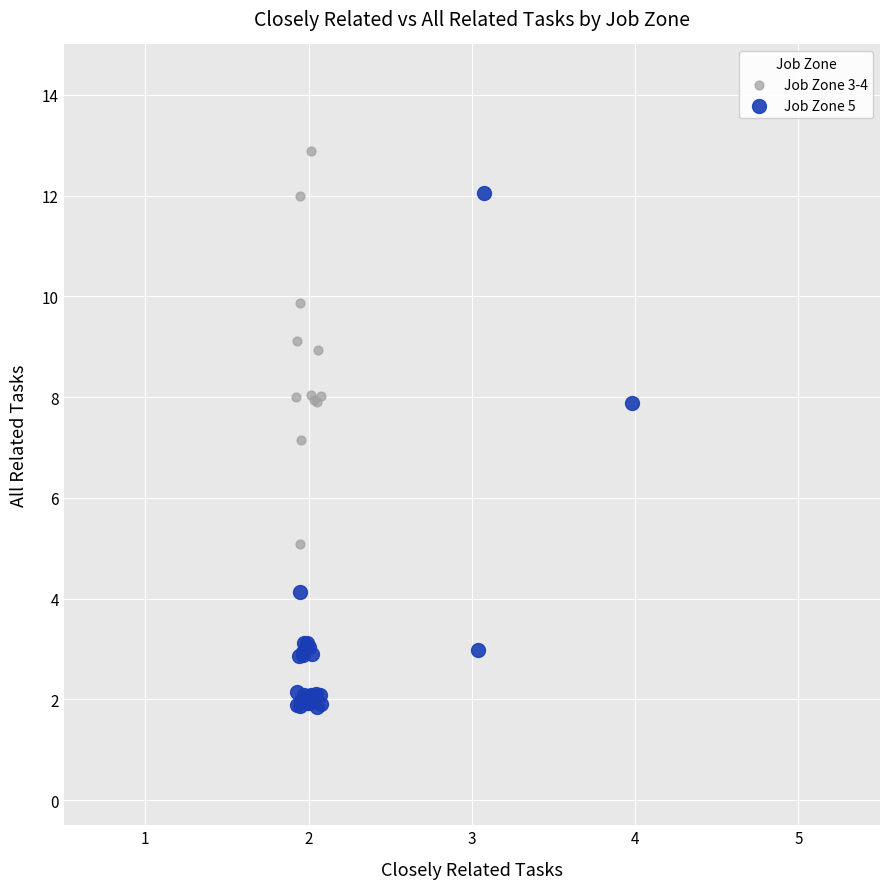

Which series reaches the minimum Y coordinate?

Job Zone 5